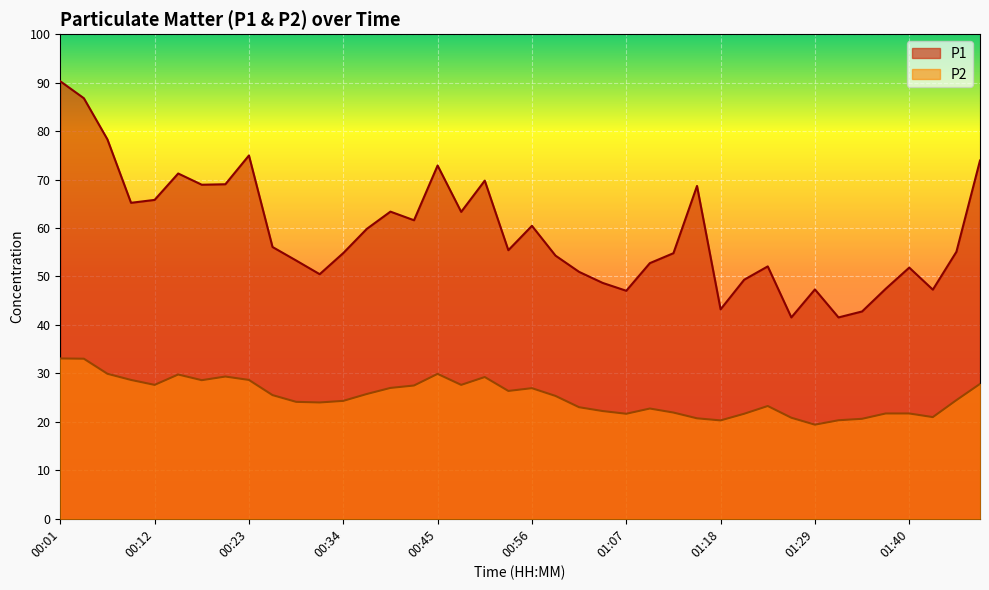

What position from the left is 01:15?

28